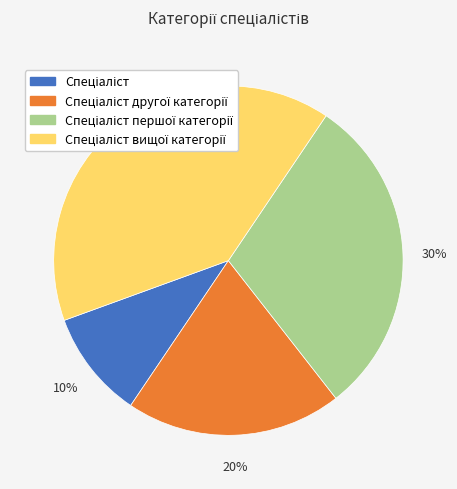

To the nearest percent, what is the difference between the largest and smallest slice percentages?

30%